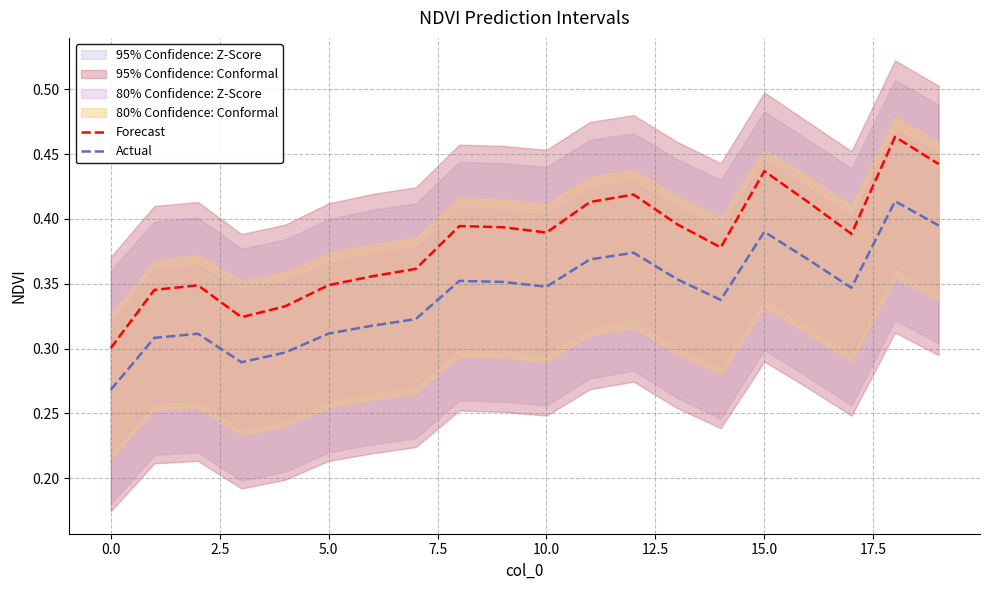

True or false: Forecast and Actual intersect in this chart.

False